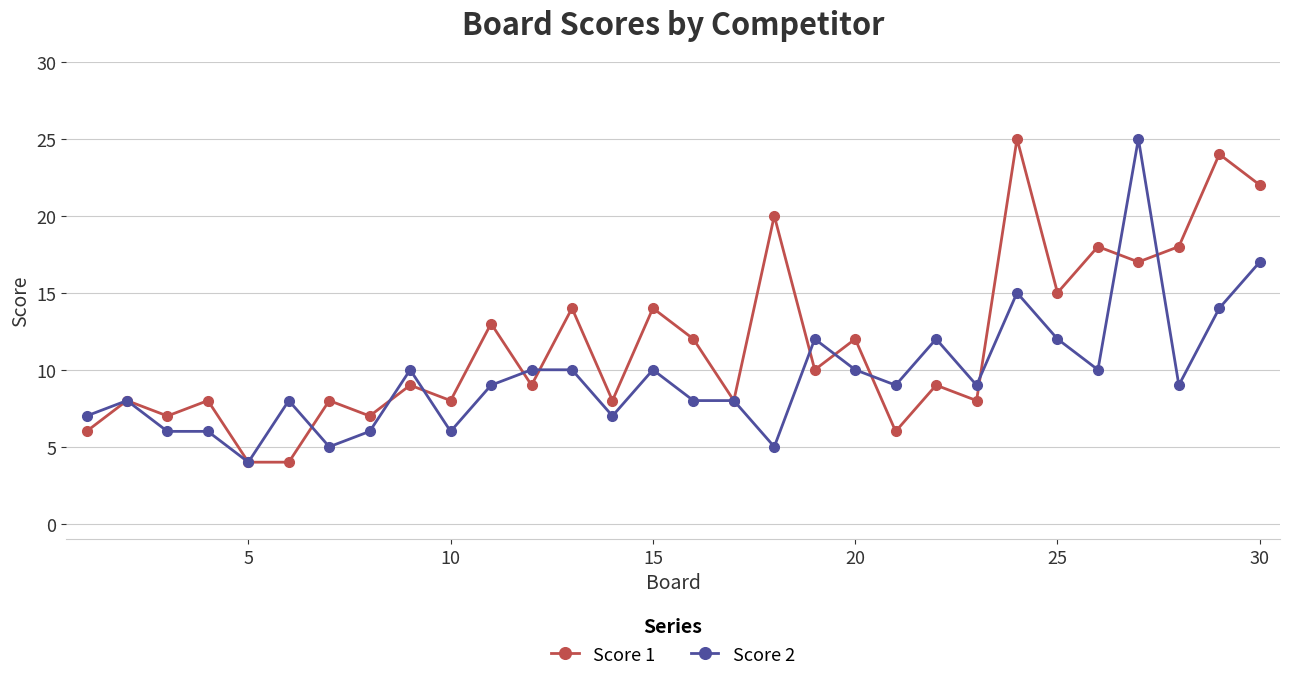

At how many categories does at least one series exceed 21?

4